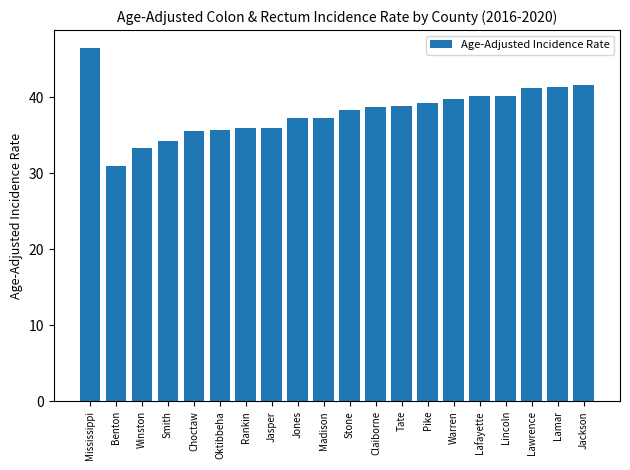

What is the change in value from Oktibbeha to Stone?

+2.6